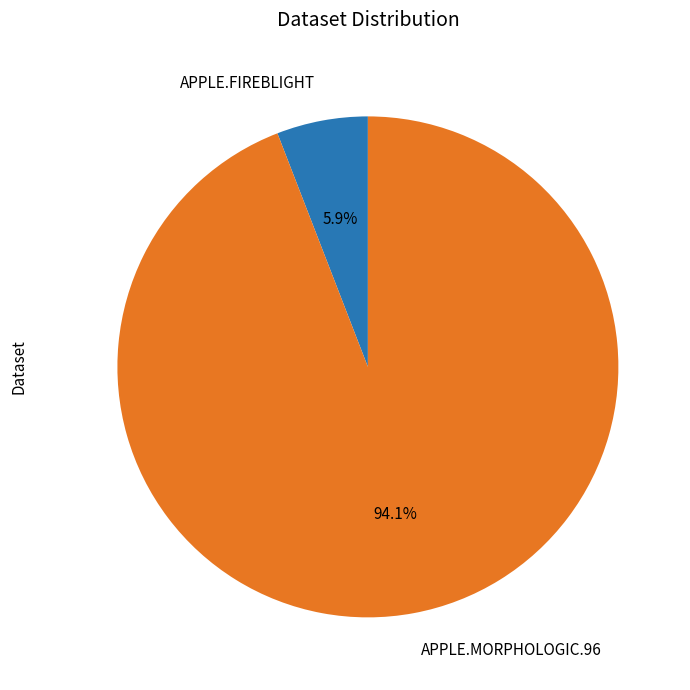

Rank the categories by value from lowest to highest.

APPLE.FIREBLIGHT, APPLE.MORPHOLOGIC.96